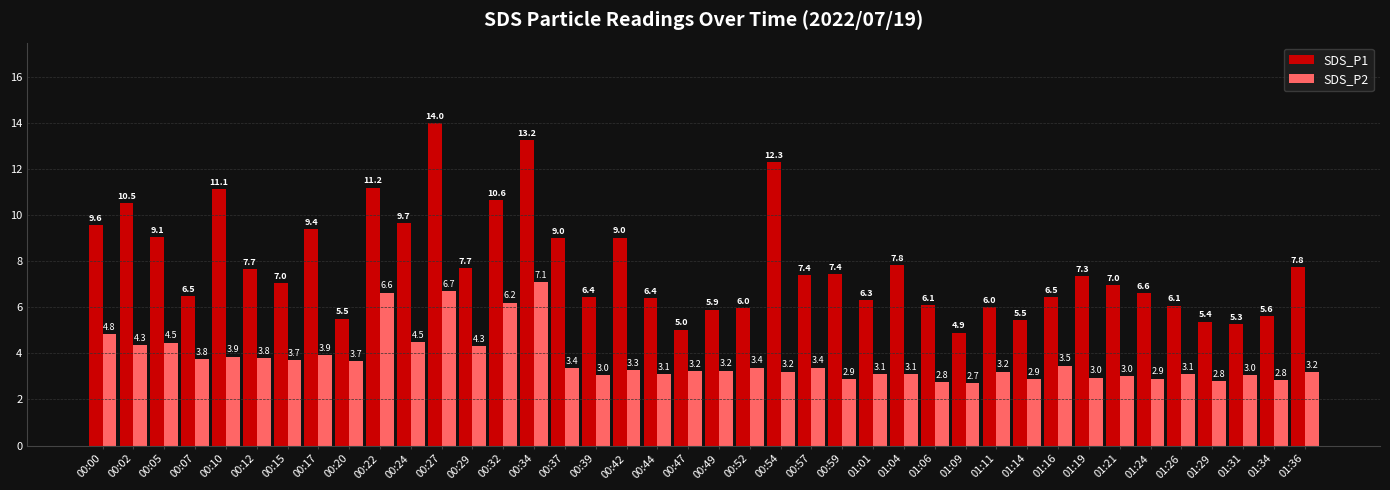

What is the difference between the SDS_P1 values at 00:29 and 01:29?

2.3